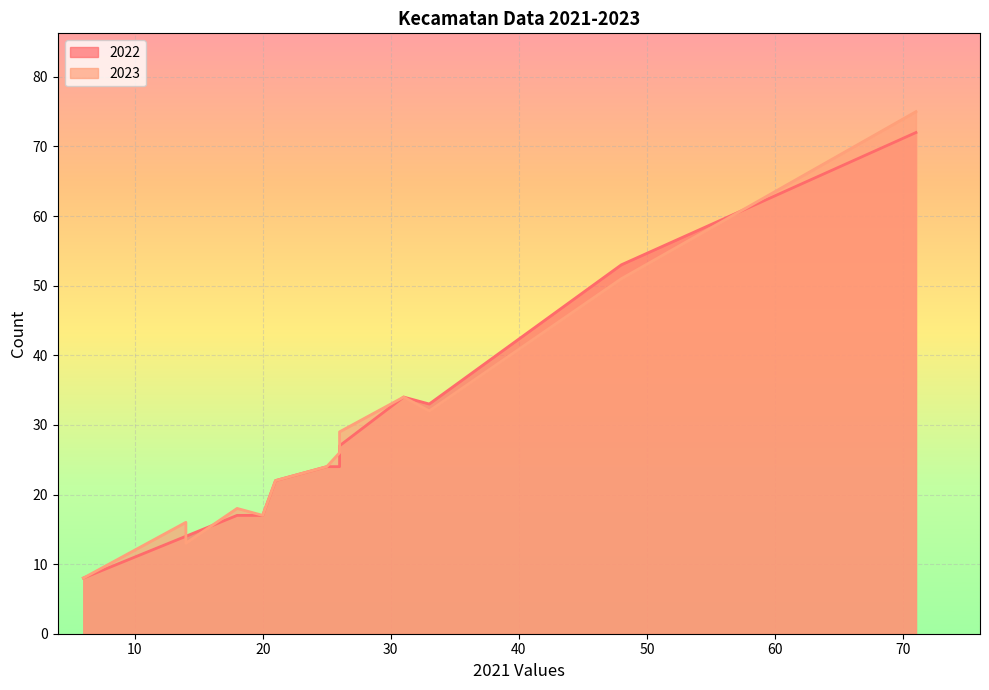

How many distinct data groups are displayed?

2